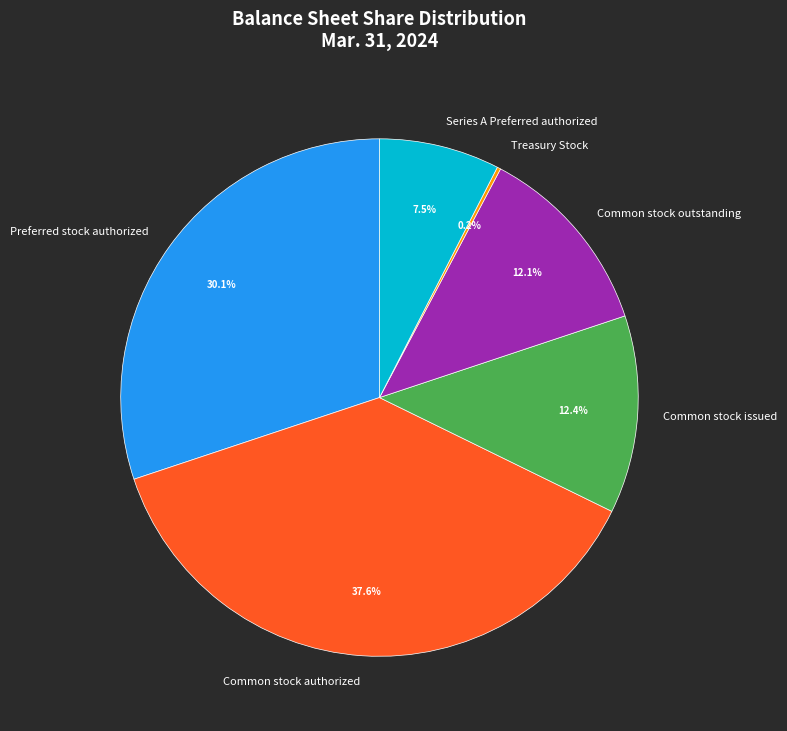

Which slice is the largest?

Common stock authorized